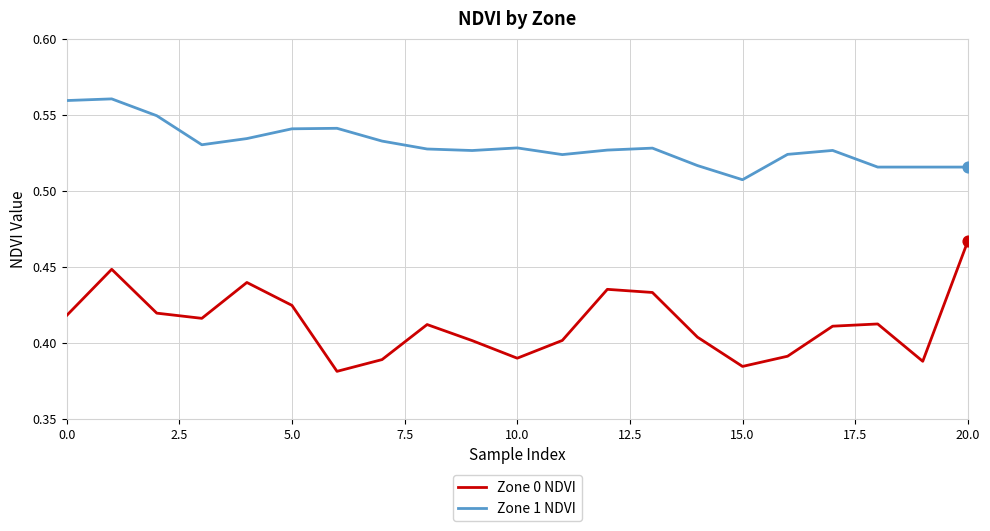

Which series has the largest total across all categories?

Zone 1 NDVI